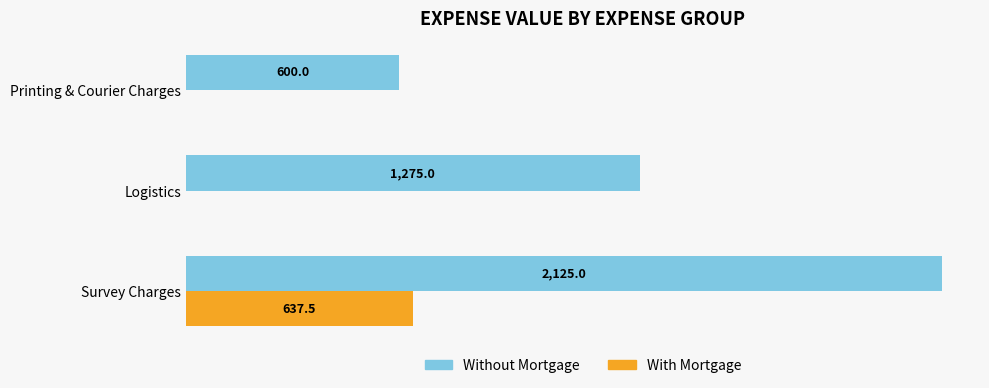

Which series changed the most between Logistics and Printing & Courier Charges?

Without Mortgage